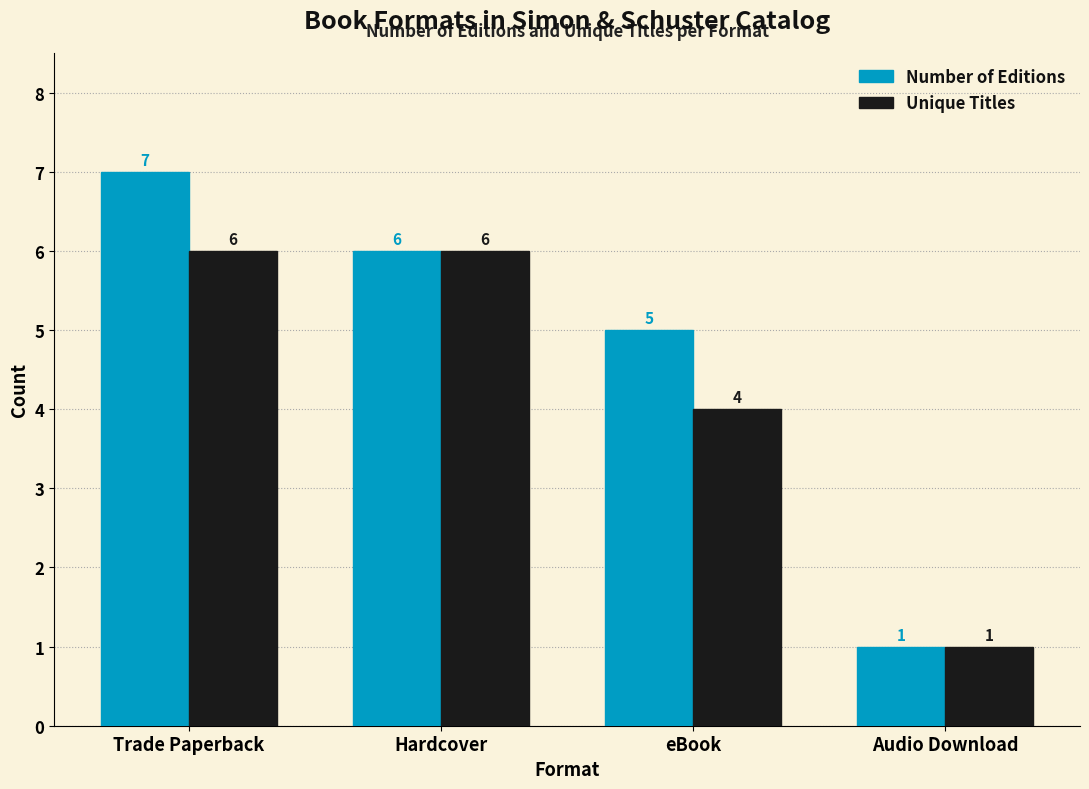

What value does the Number of Editions series have at Trade Paperback?

7